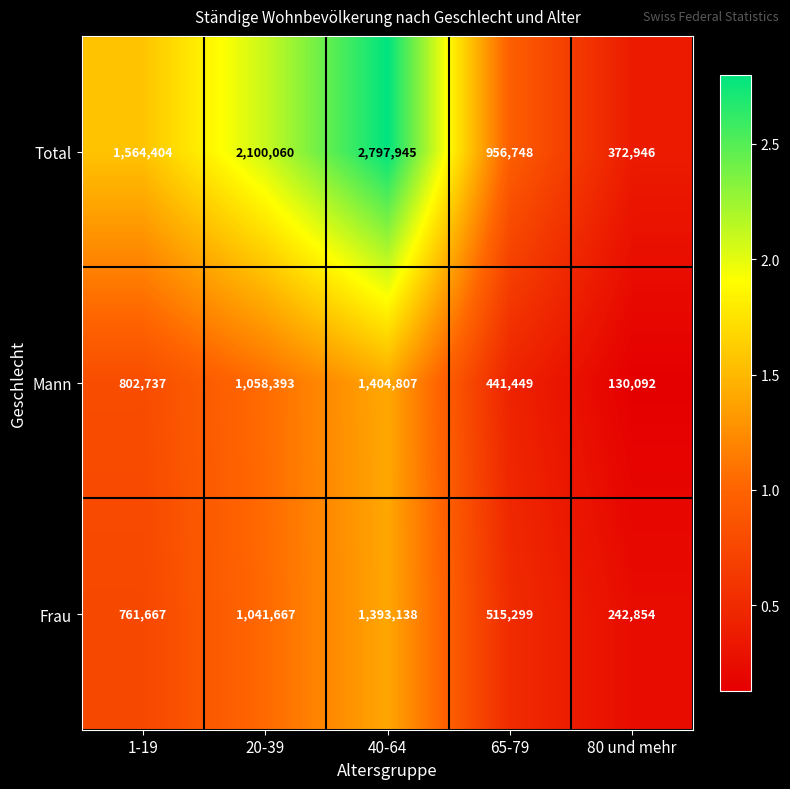

Which category has the highest value across all series?

40-64